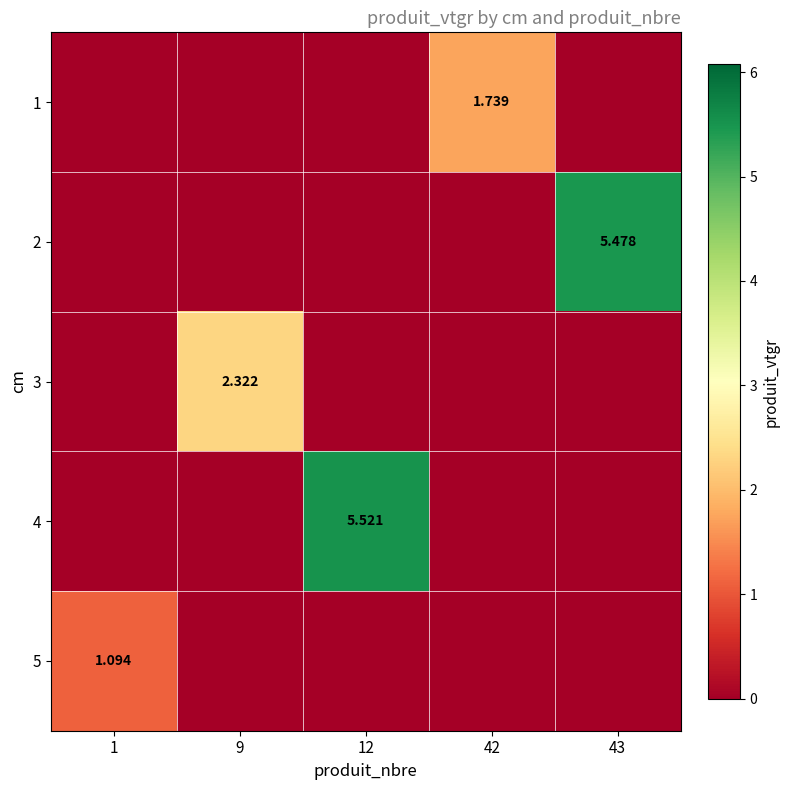

The 5 series shows 0.3 at 1. True or false?

False